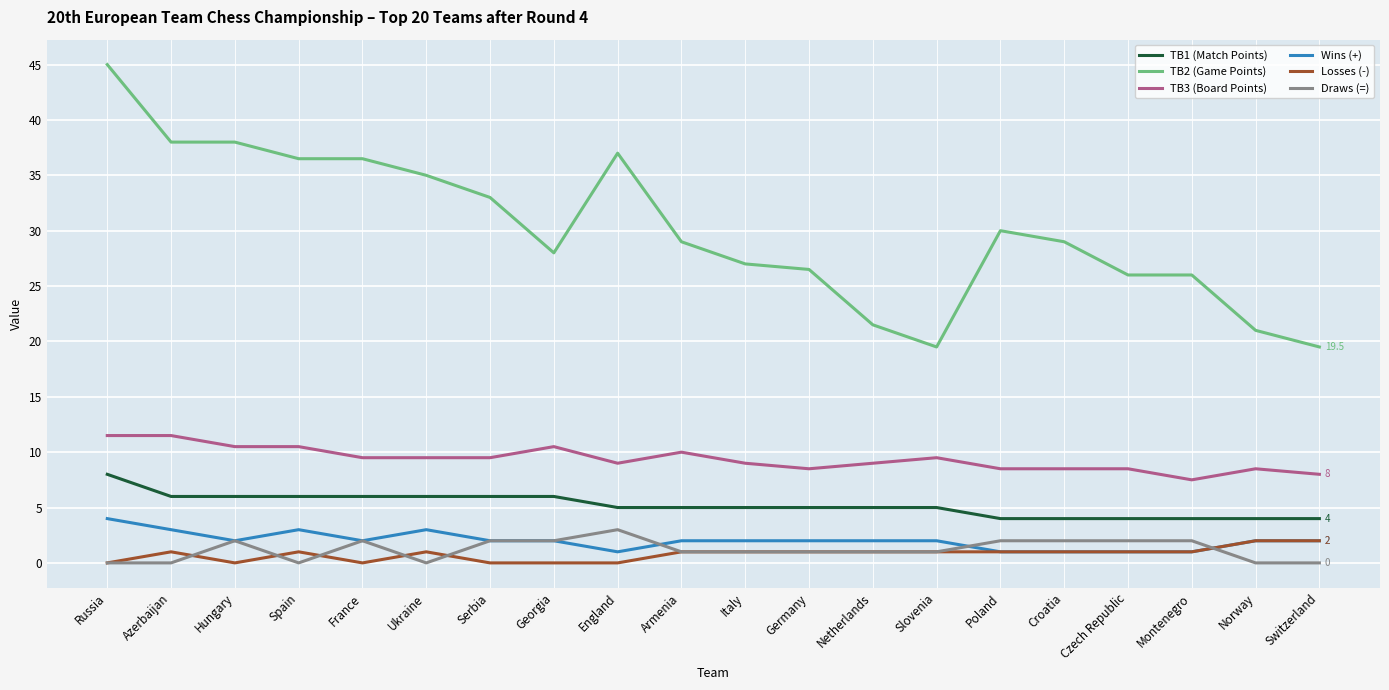

What is the difference between the maximum and minimum values in the Draws (=) series?

3.0